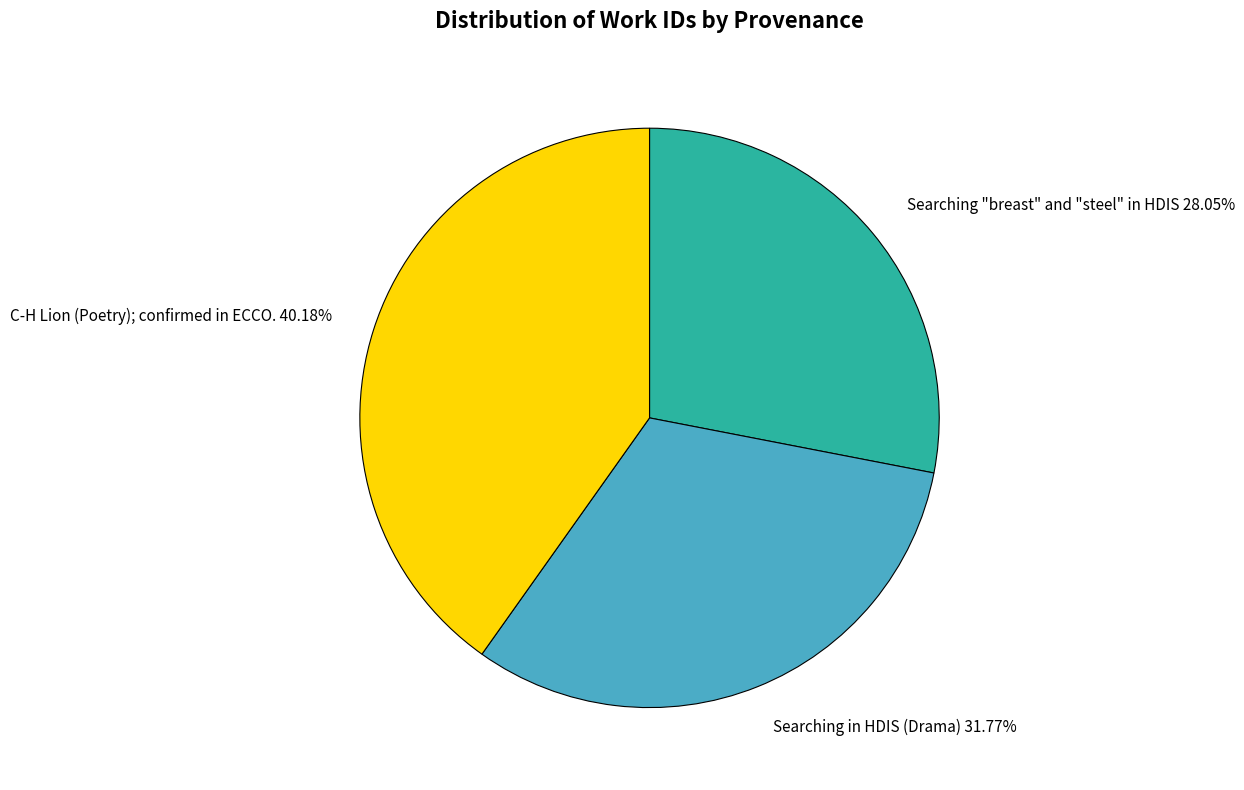

How many slices are in this pie chart?

3